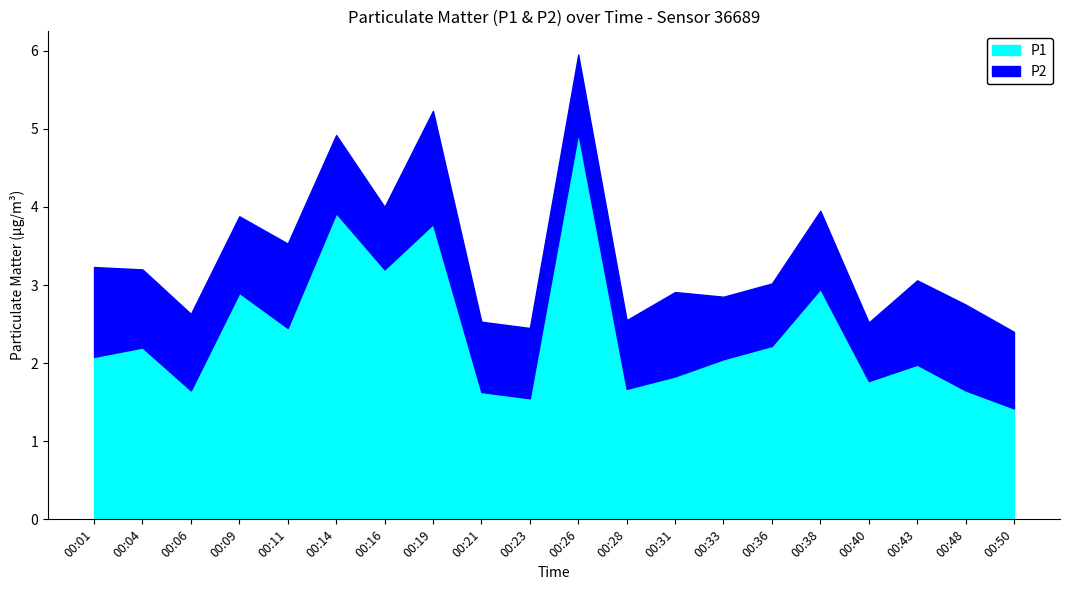

Rank the categories by value from highest to lowest.

00:26, 00:14, 00:19, 00:16, 00:38, 00:09, 00:11, 00:36, 00:04, 00:01, 00:33, 00:43, 00:31, 00:40, 00:28, 00:06, 00:48, 00:21, 00:23, 00:50